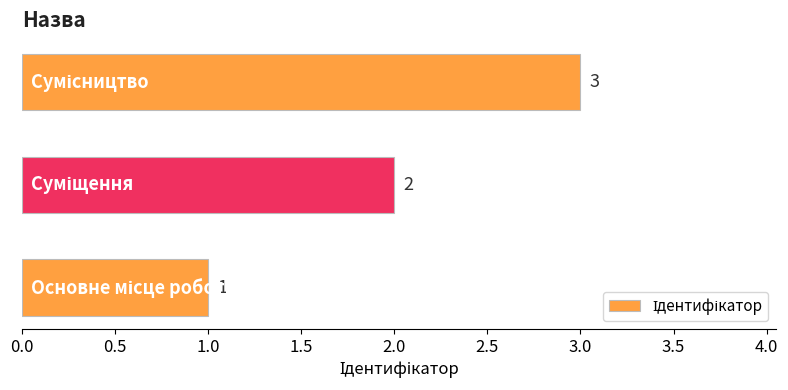

What is the greatest value displayed?

3